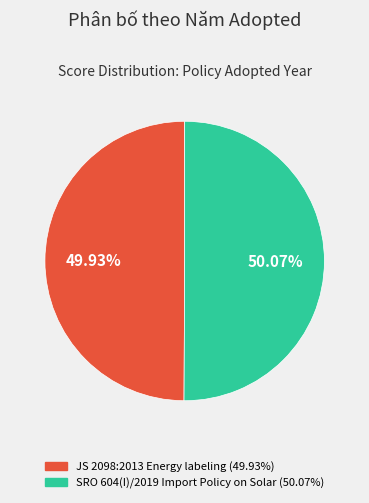

To the nearest percent, what portion does JS 2098:2013 Energy labeling represent?

50%